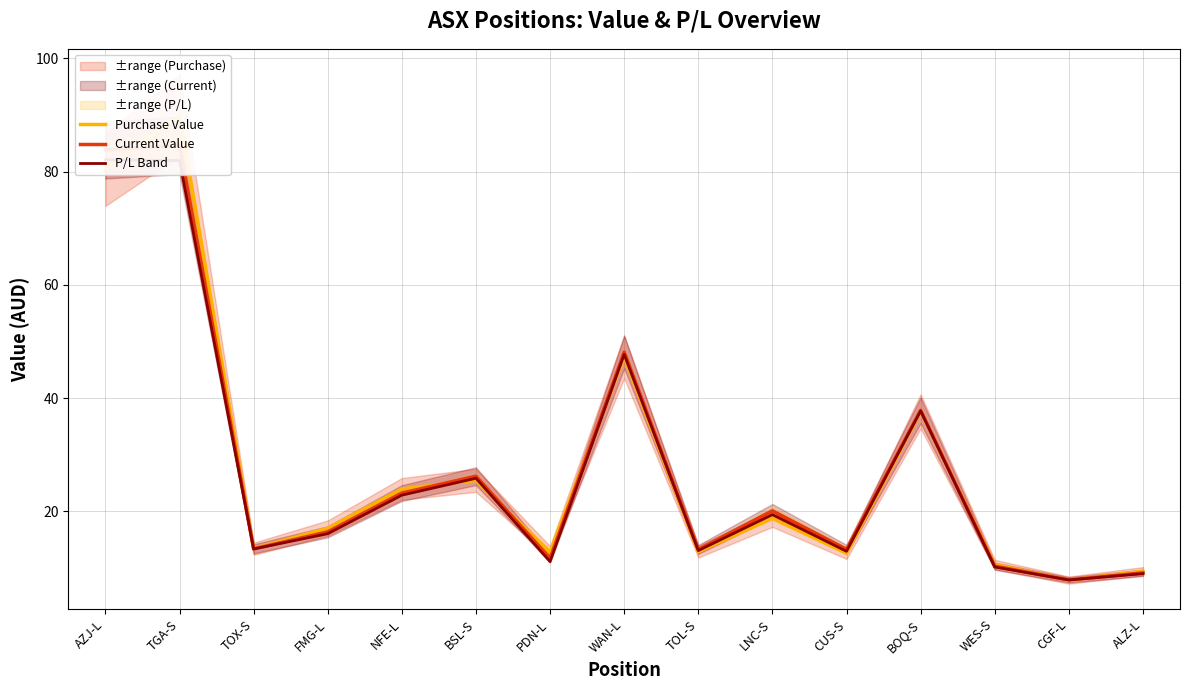

Which series has the largest total across all categories?

Purchase Value